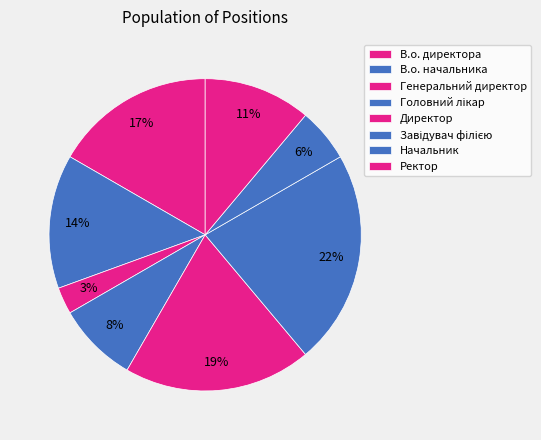

Is there any slice that represents more than half of the pie?

No